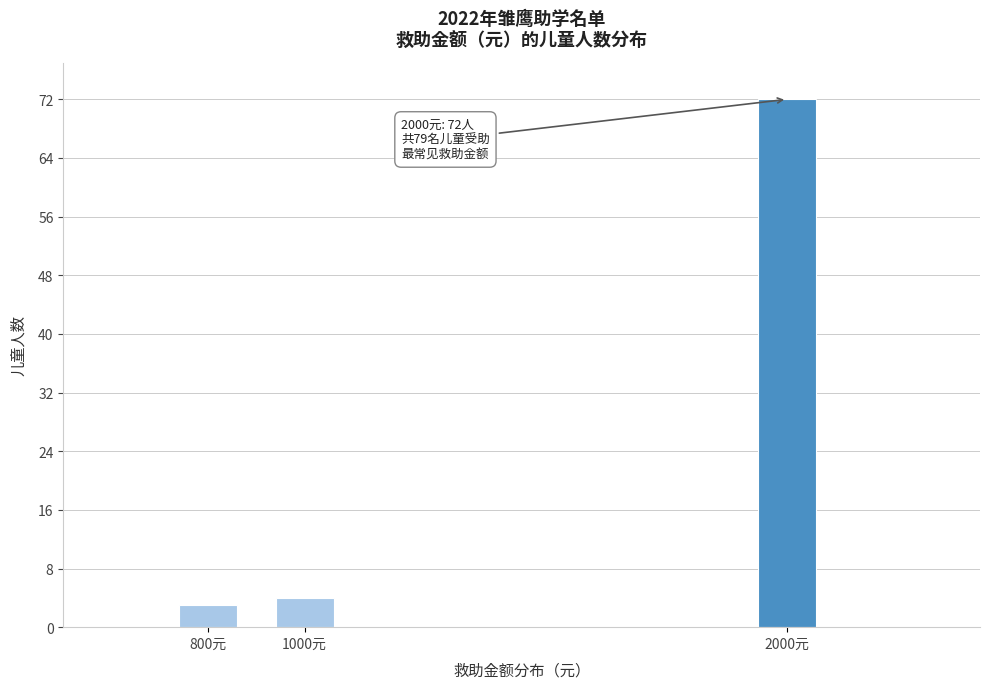

Reading left to right, what are all the values shown in this chart?

3	4	72